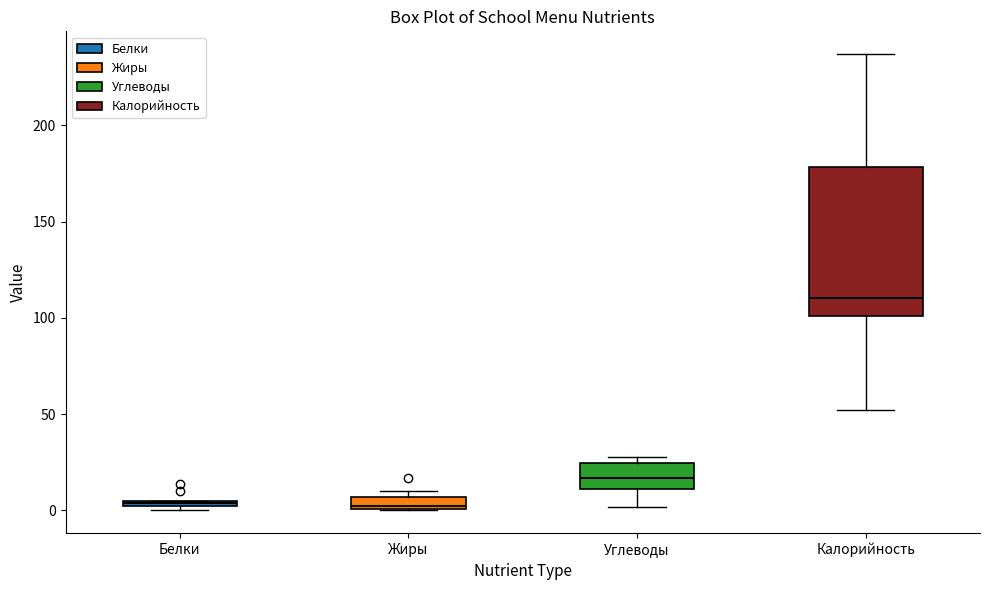

Where is the lower edge of the box for Жиры on the y-axis? The values are not printed on the chart, so give them approximately, as read against the axis.

0